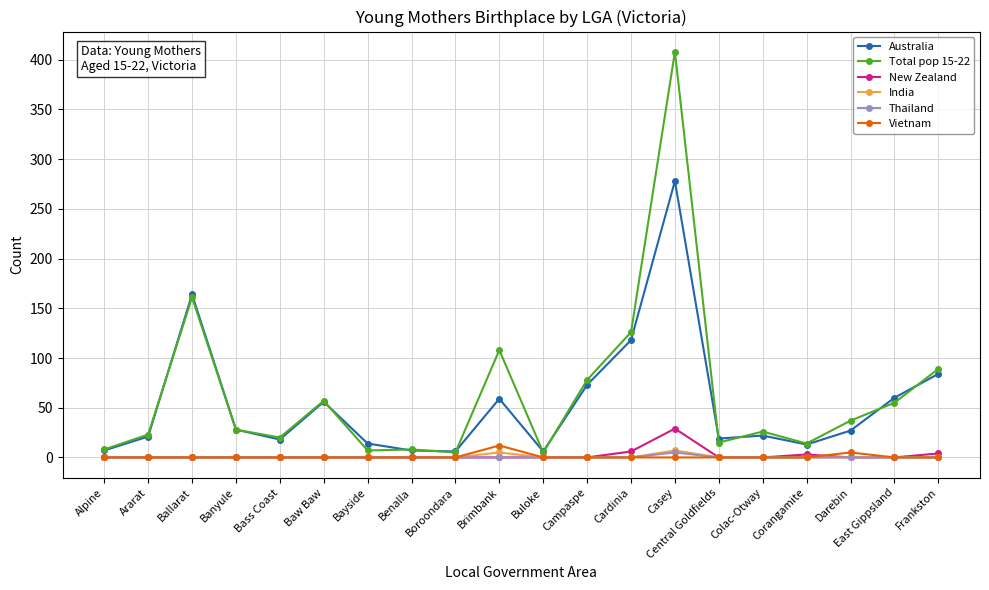

What is the total value across all series at Campaspe?

151